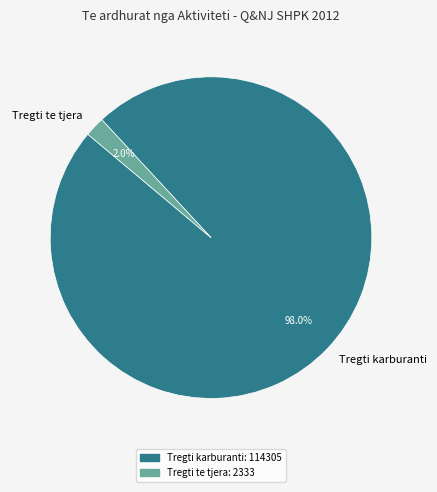

Approximately how many times larger is the value at Tregti karburanti compared to Tregti te tjera?

49.0